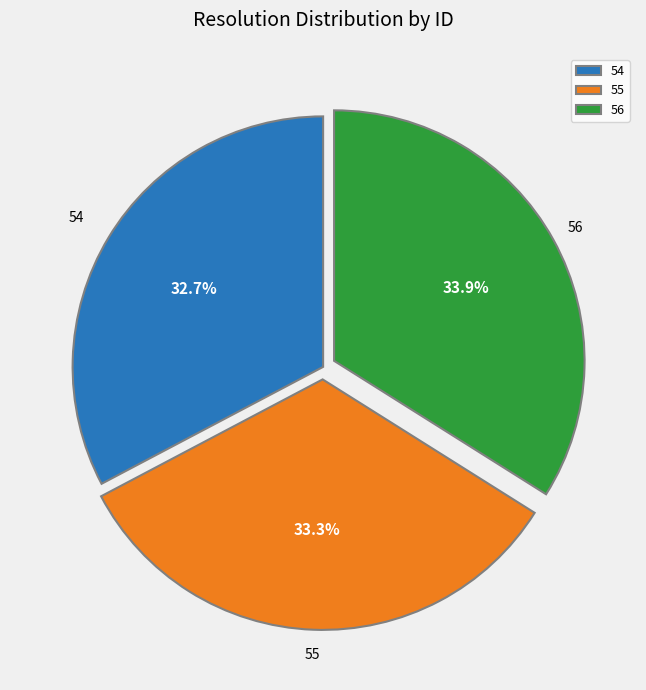

What is the total percentage of 55 and 54?

66.1%